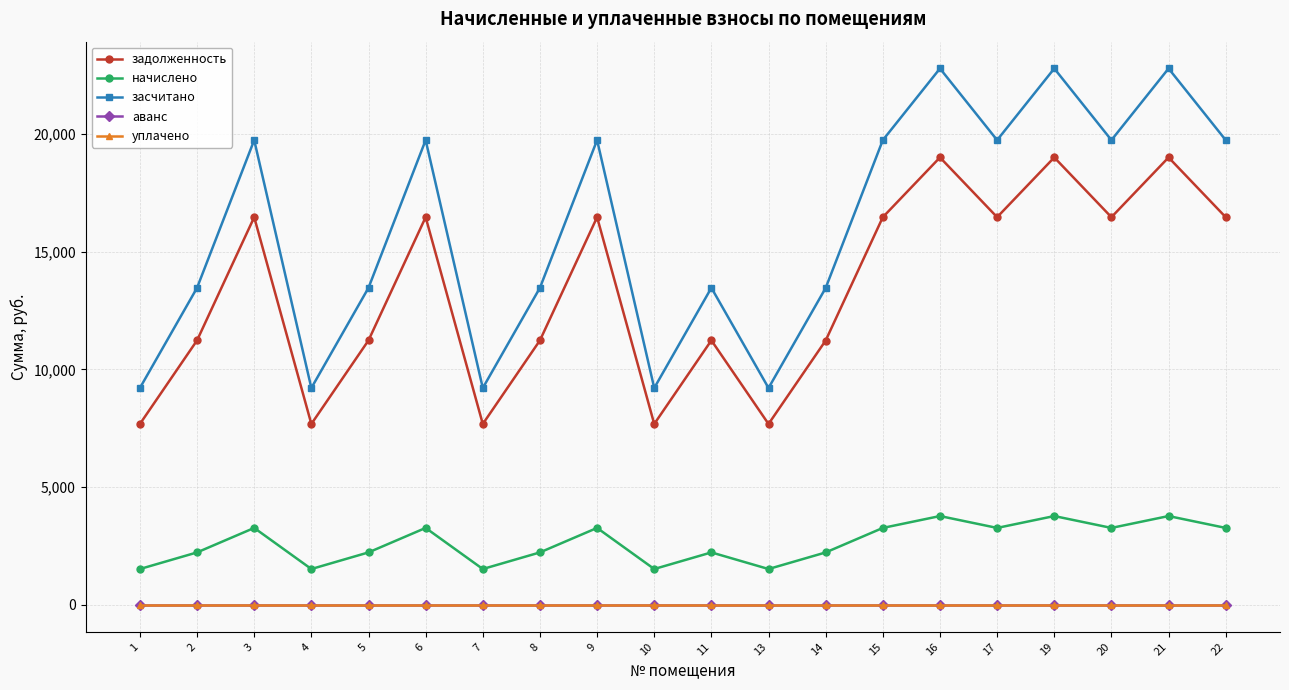

What is the spread (max minus min) of values at 22?

19738.1